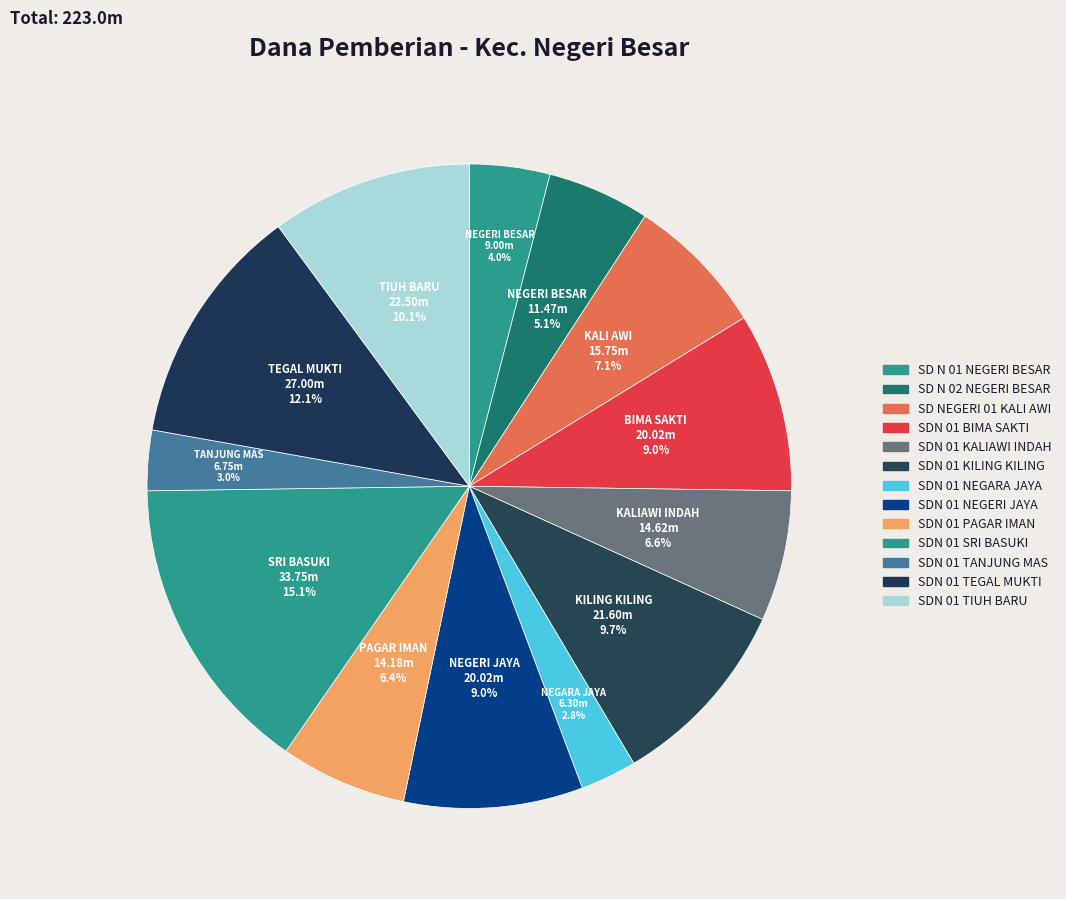

Which slice is the largest?

SDN 01 SRI BASUKI